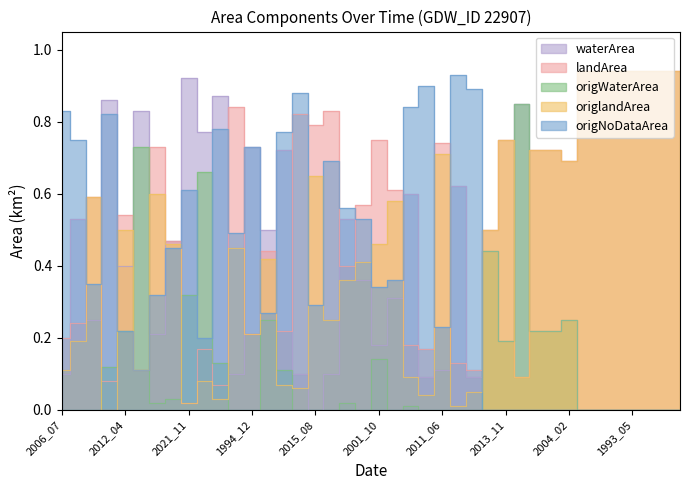

How many times do origlandArea and origNoDataArea cross each other?

13